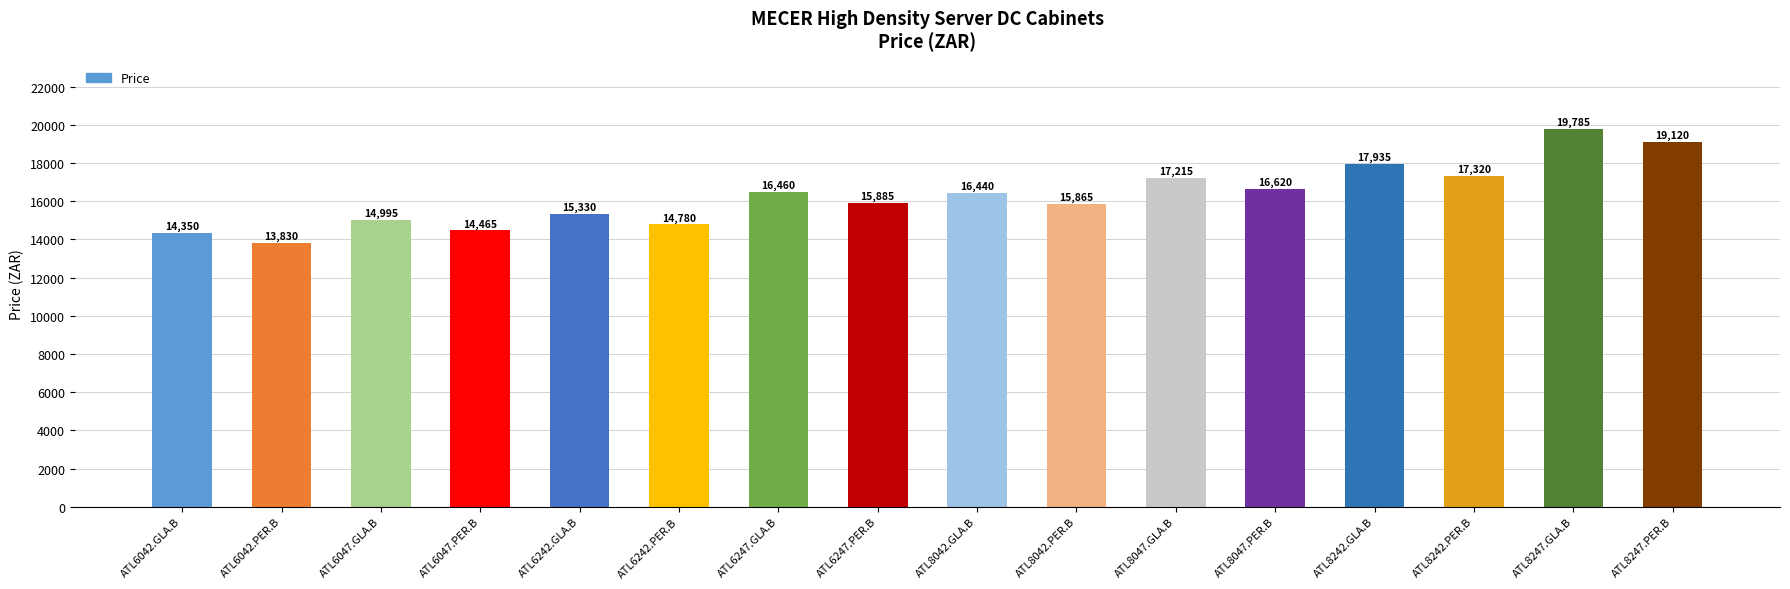

What is the approximate value at ATL8042.GLA.B?

16440